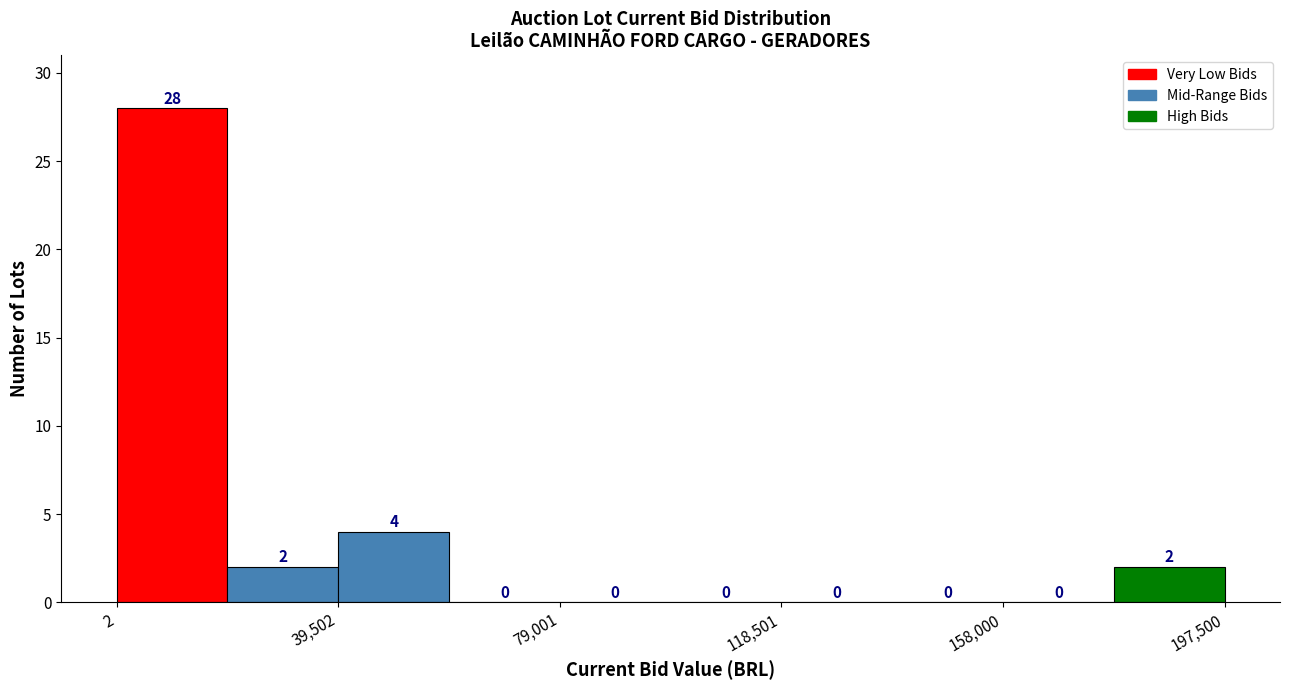

Around what value on the x-axis is the tallest bar? Give the approximate position of its centre, as read against the axis.

10000